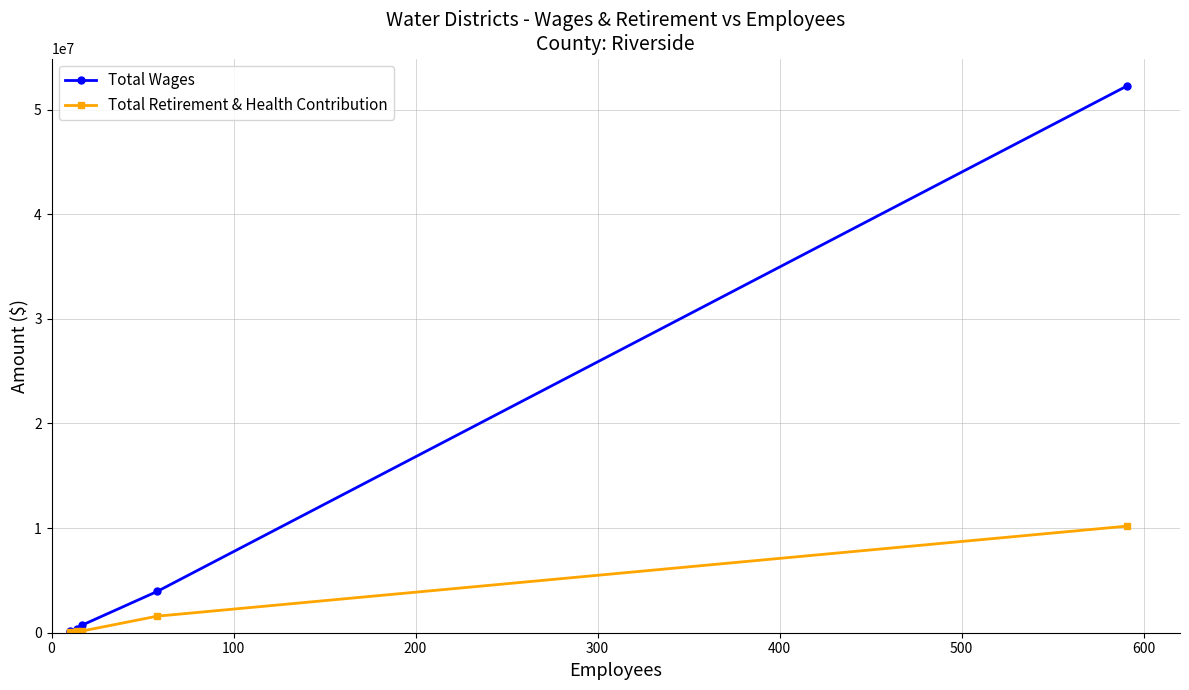

True or false: Total Retirement & Health Contribution and Total Wages cross at least once.

False